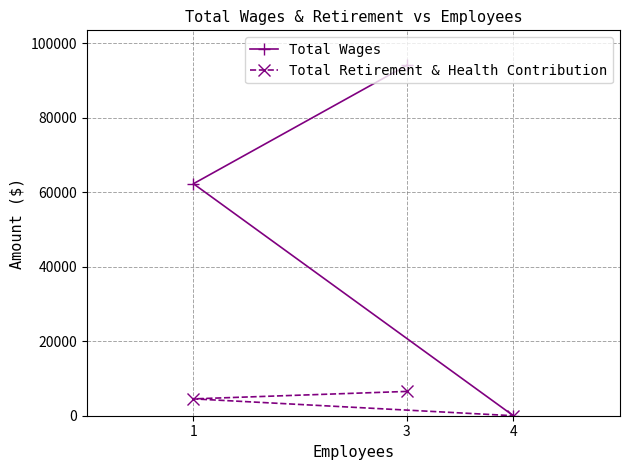

What is the average value of the Total Wages series?

52098